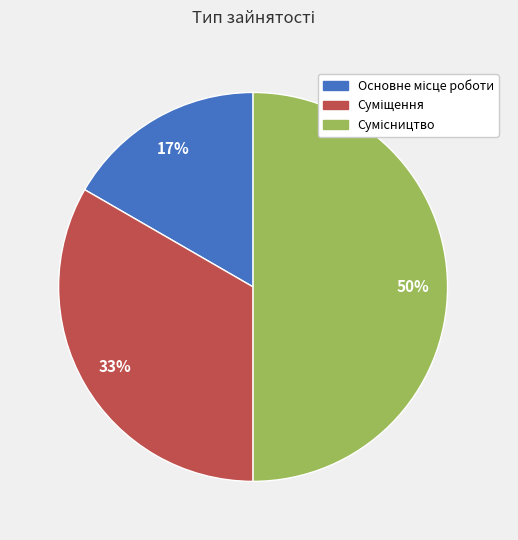

To the nearest percent, what is the difference between the largest and smallest slice percentages?

33%